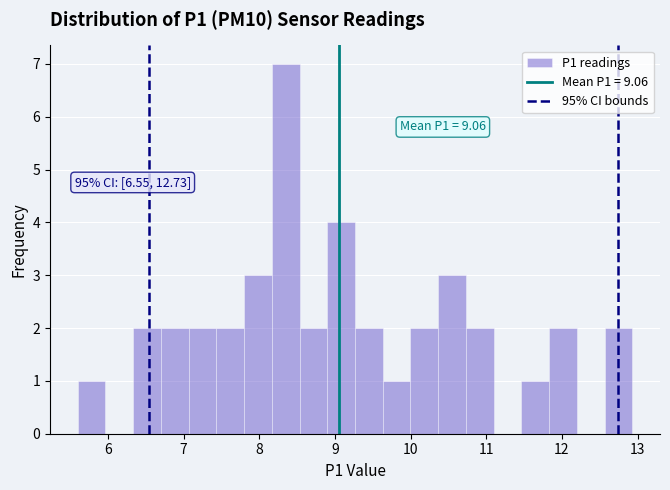

Around what value on the x-axis is the tallest bar? Give the approximate position of its centre, as read against the axis.

8.3